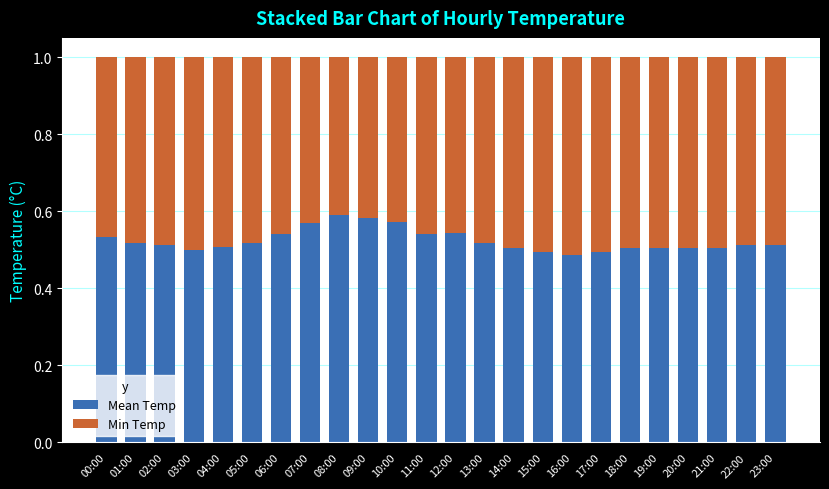

True or false: Mean Temp has a value of 0.5 at 04:00.

True